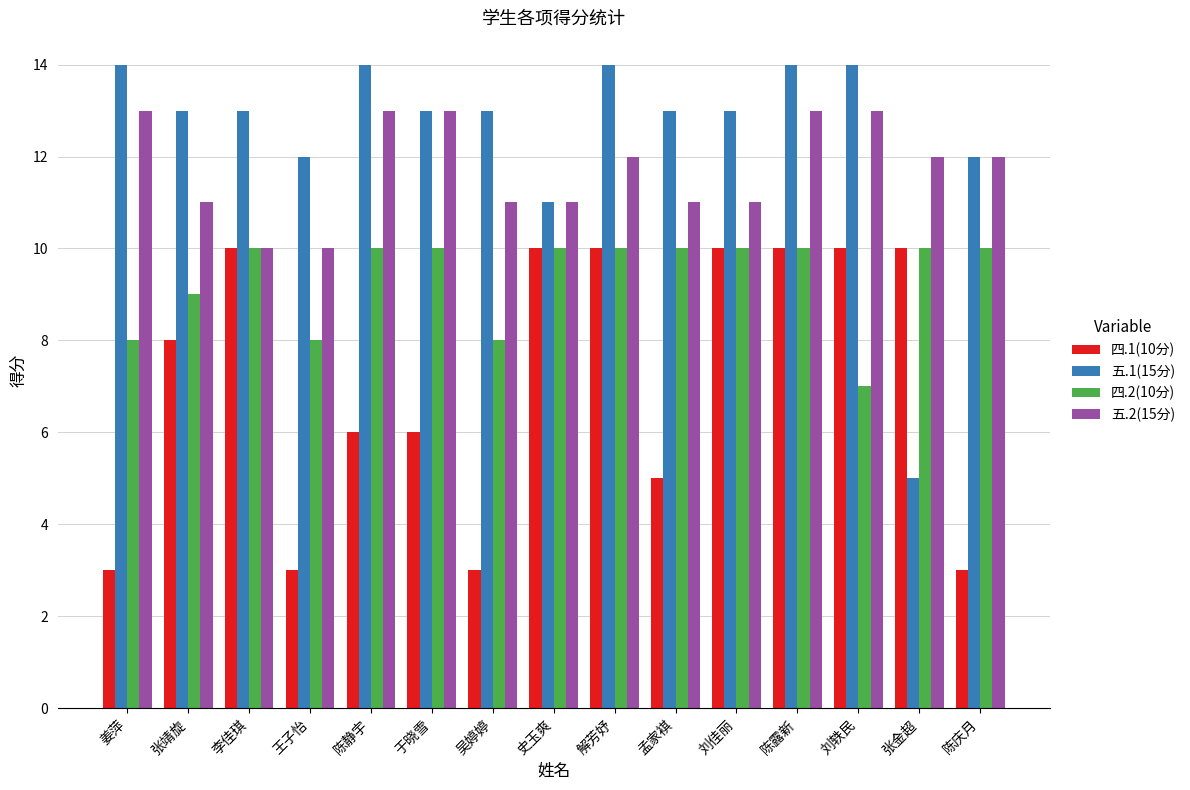

What are all the series names shown in the legend?

四.1(10分), 五.1(15分), 四.2(10分), 五.2(15分)